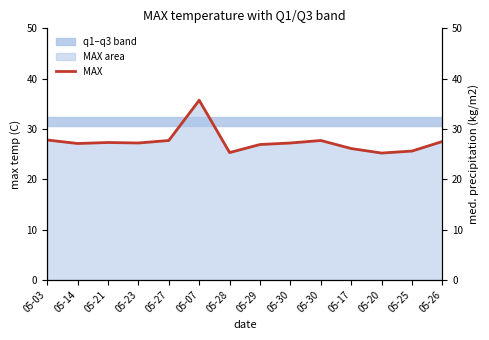

What is the value of the 8th point from the left?

26.9